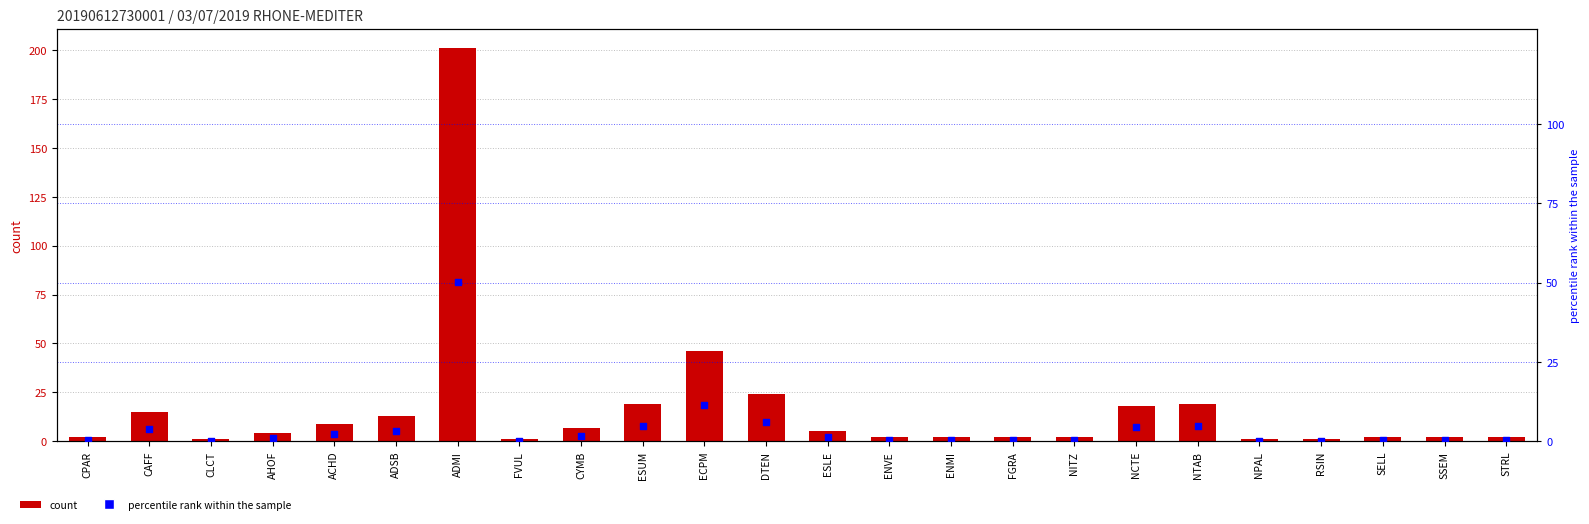

Which series has the largest total across all categories?

count